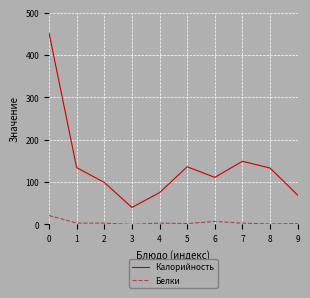

True or false: Калорийность has more than 0 points higher than both neighbors.

True